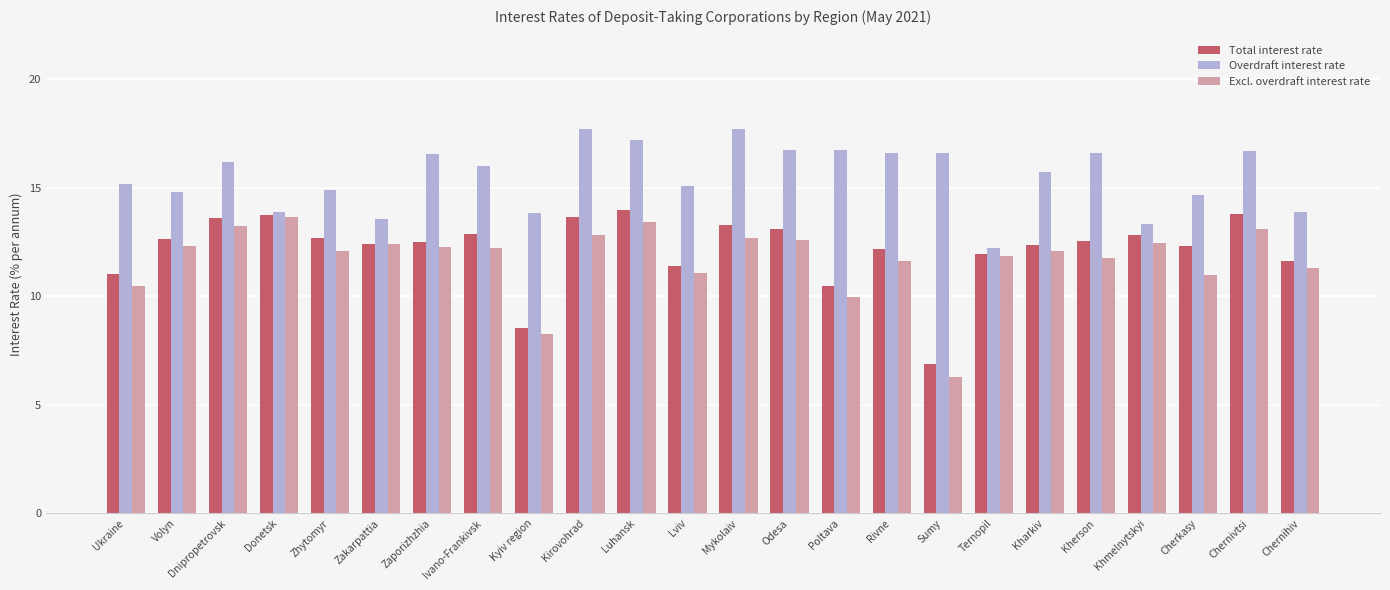

Which label corresponds to the smallest value in the chart?

Sumy